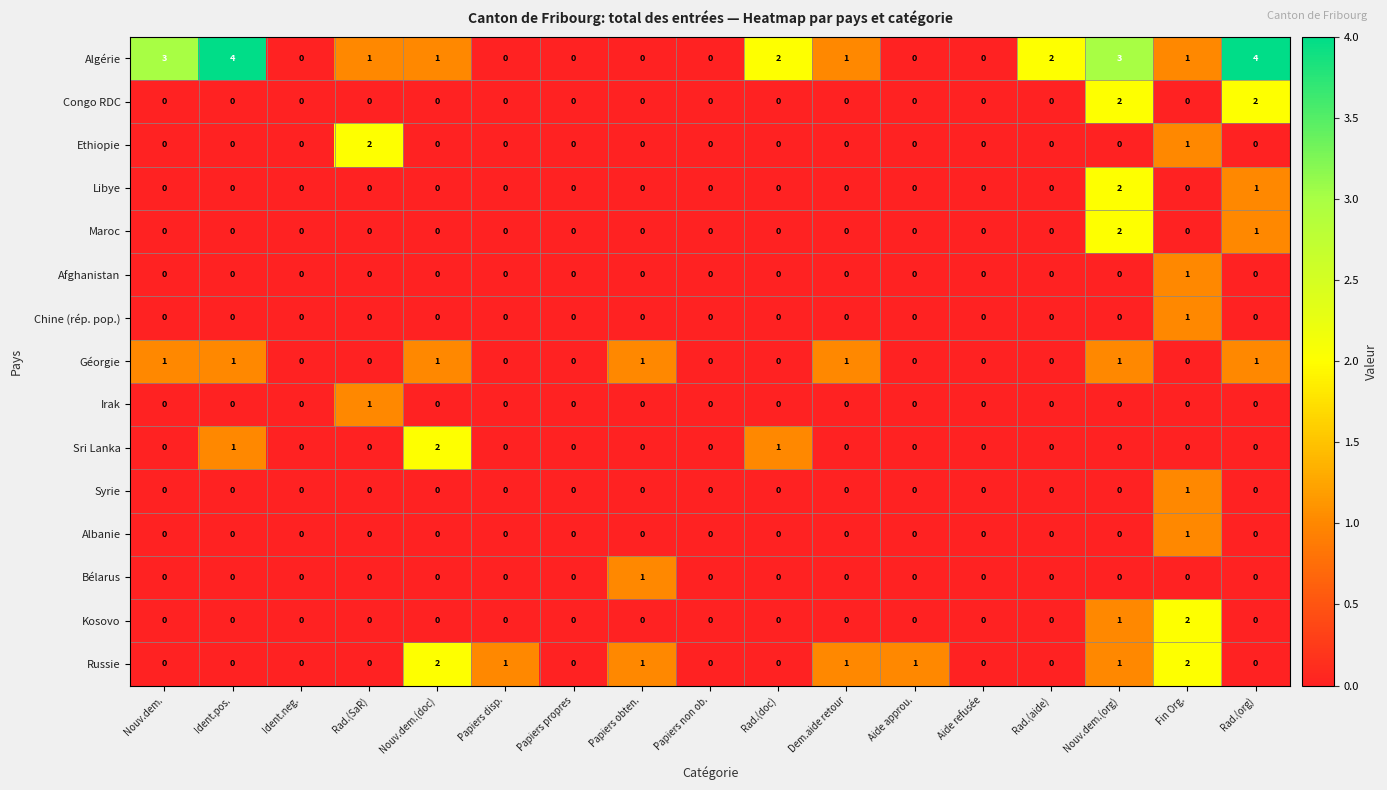

What is the maximum value shown in the chart?

4